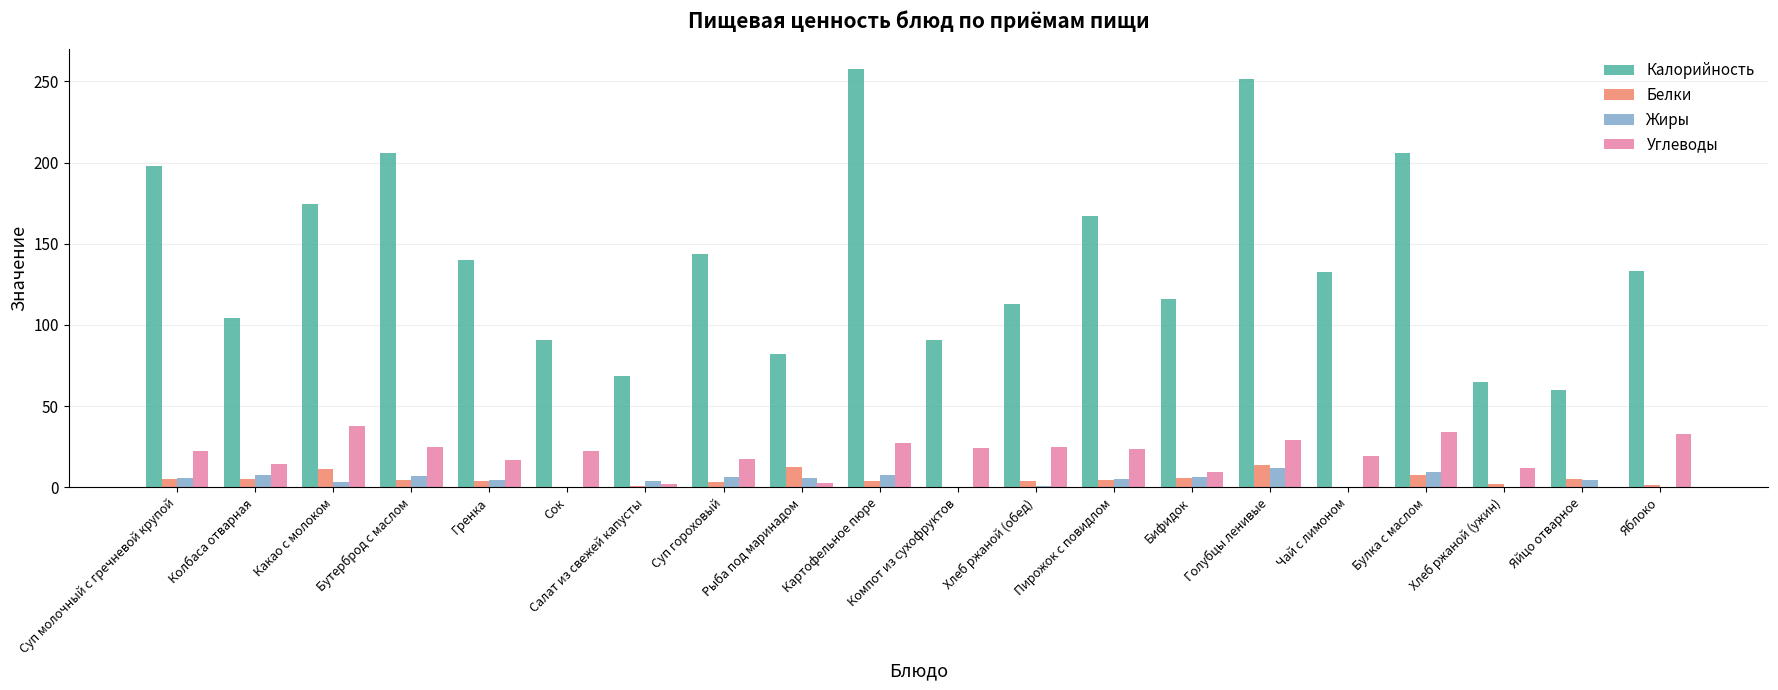

Which category has the highest value in the Калорийность series?

Картофельное пюре